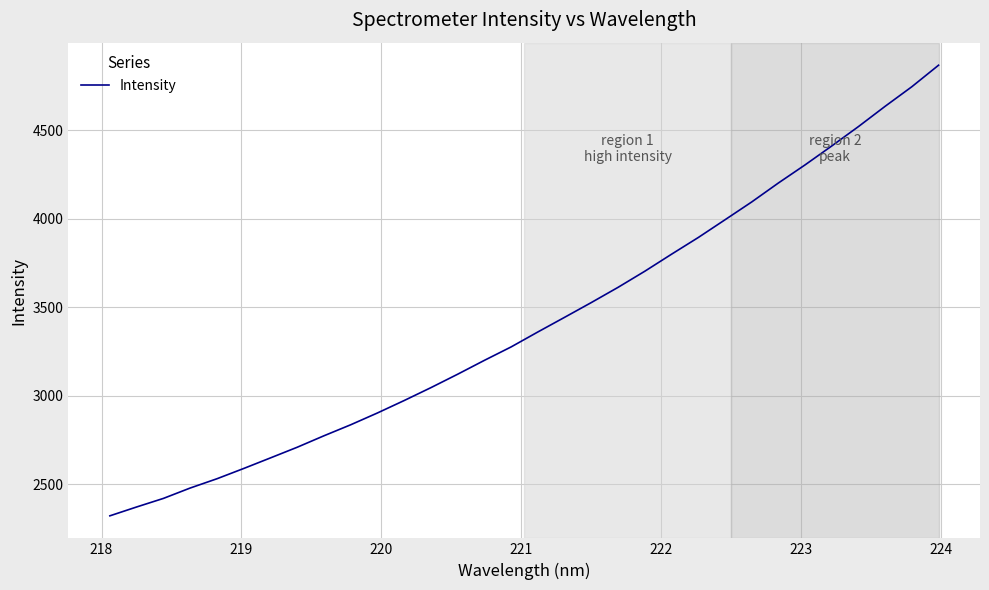

What is the difference between the maximum and minimum values?

2545.7